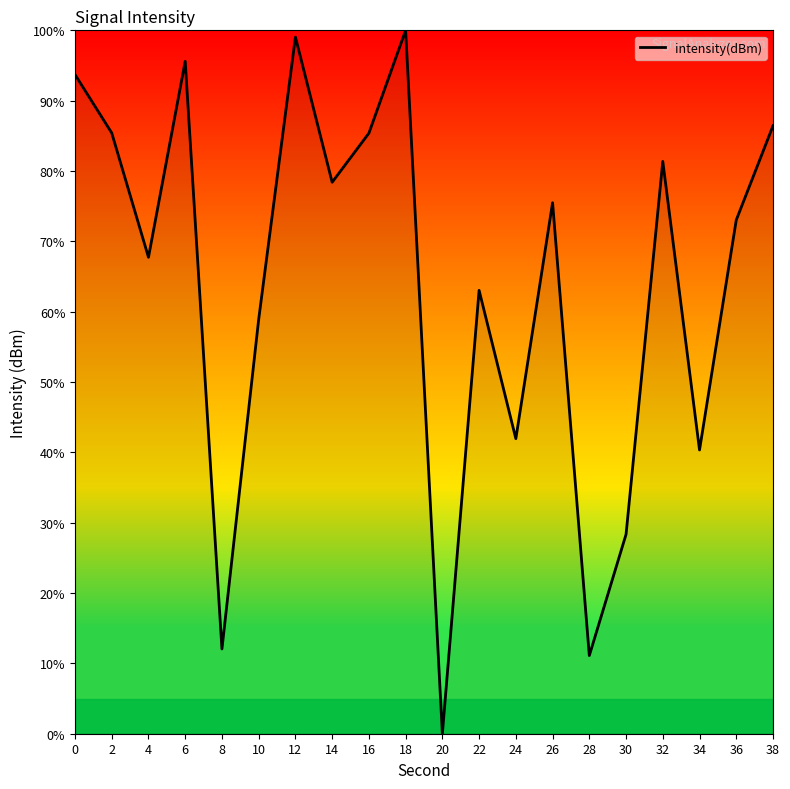

What is the sum of the values at 26 and 0?

169.2